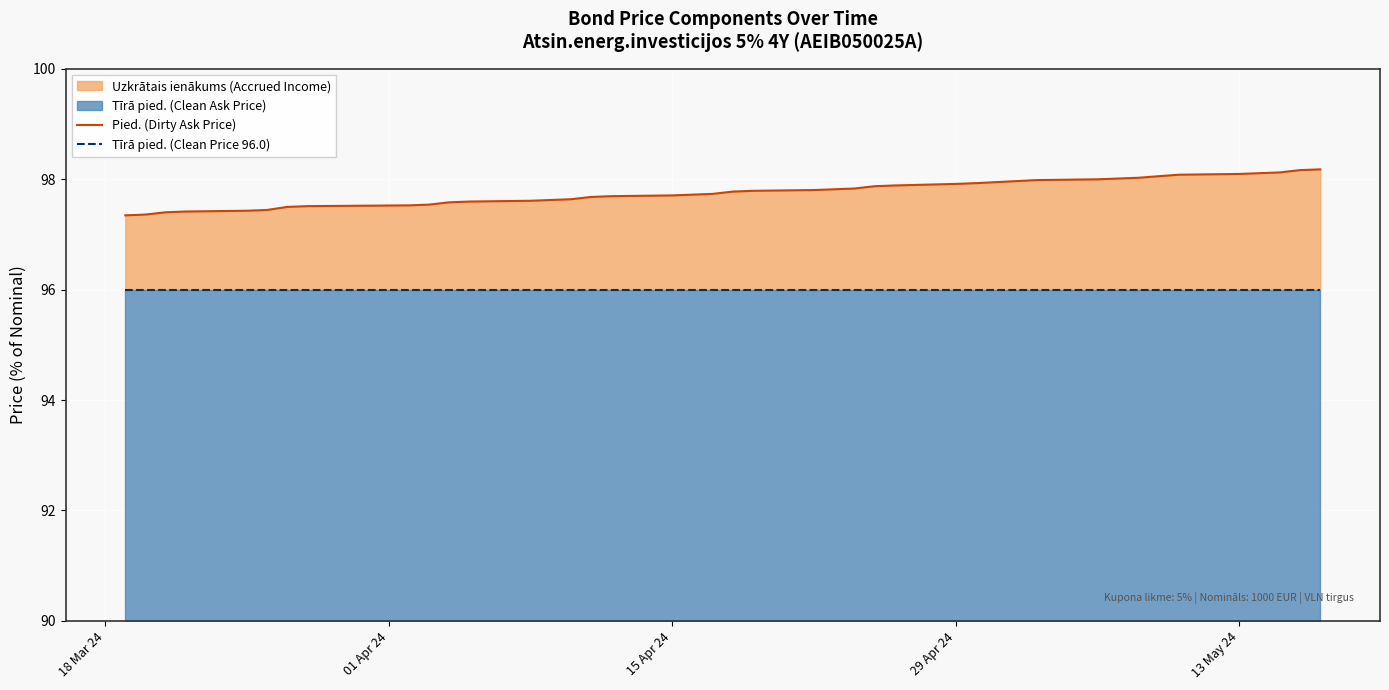

True or false: Tīrā pied. (Clean Price 96.0) has more than 2 points higher than both neighbors.

False